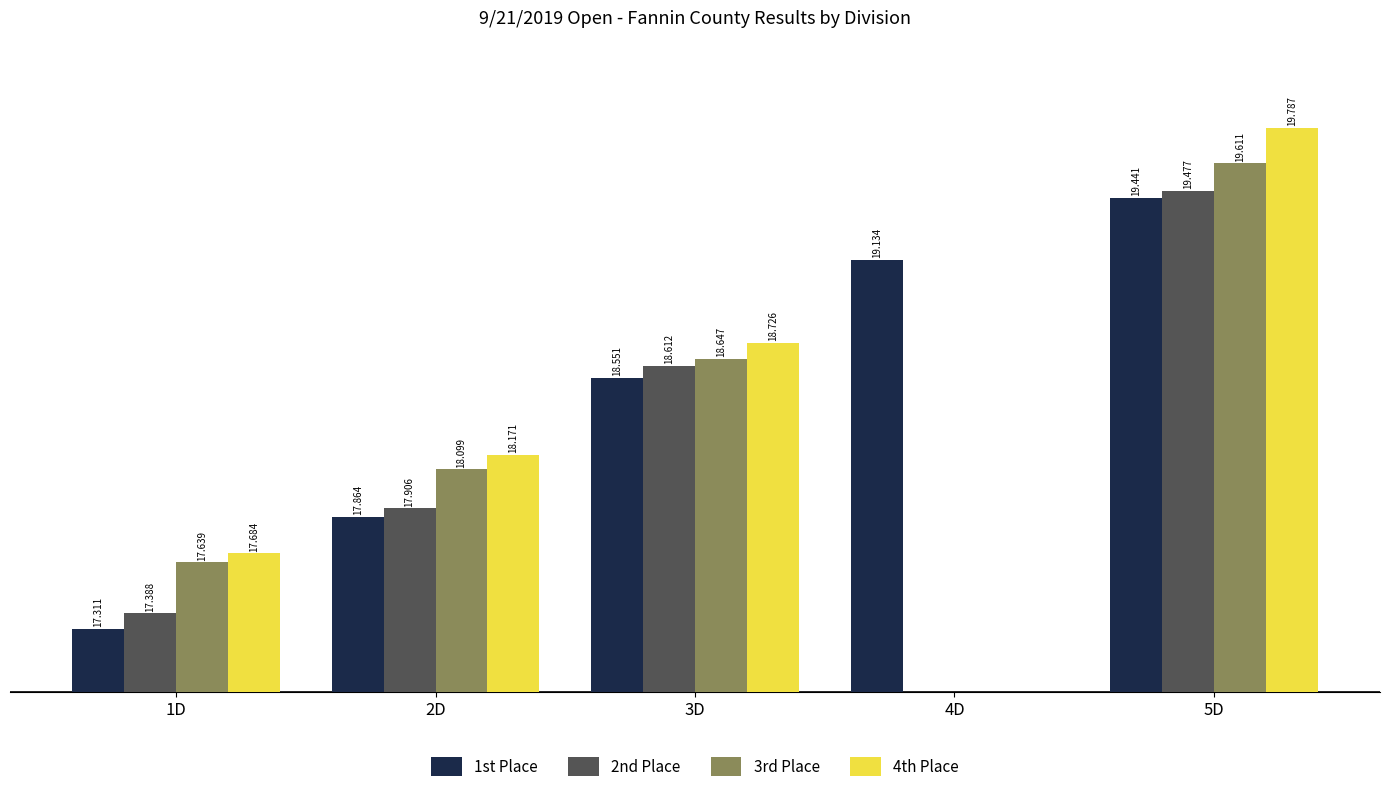

What is the highest value of the 4th Place series?

19.8